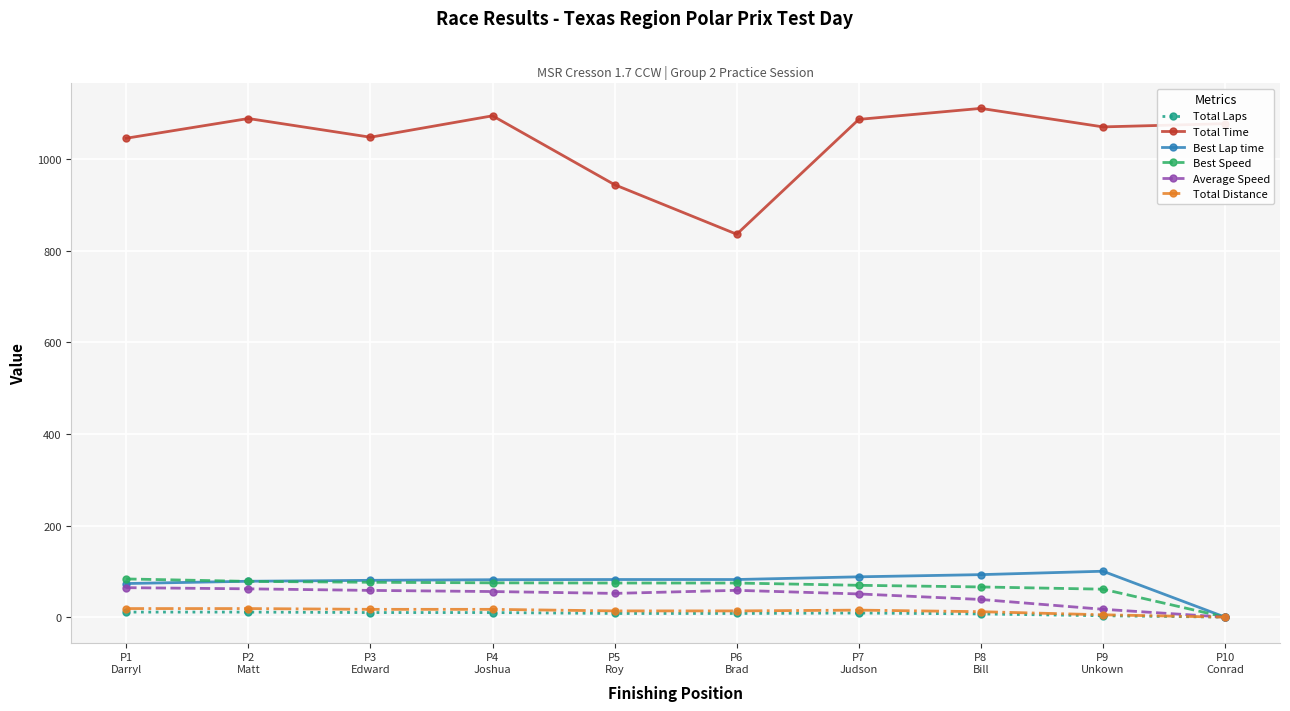

How many data points does each series have?

10